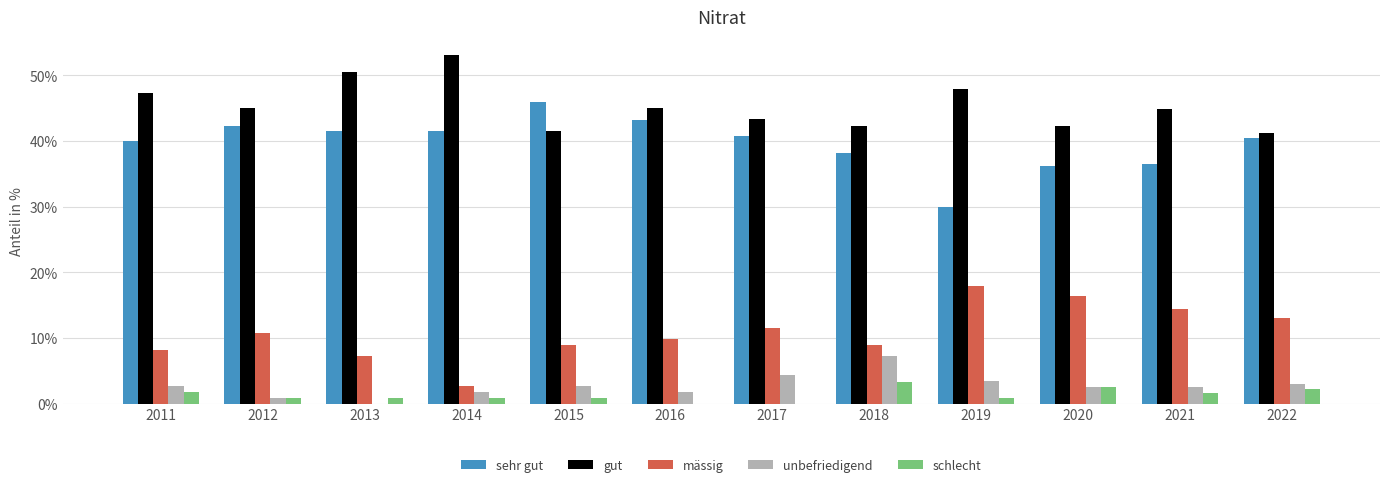

What is the sum of all gut values?

544.3